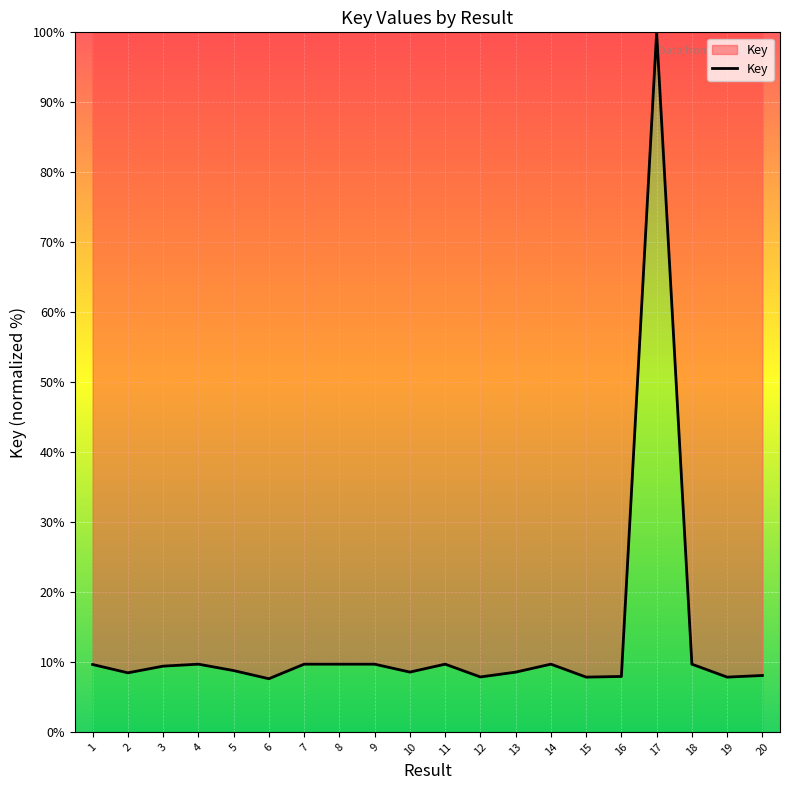

What value does the data have at 14?

9.7